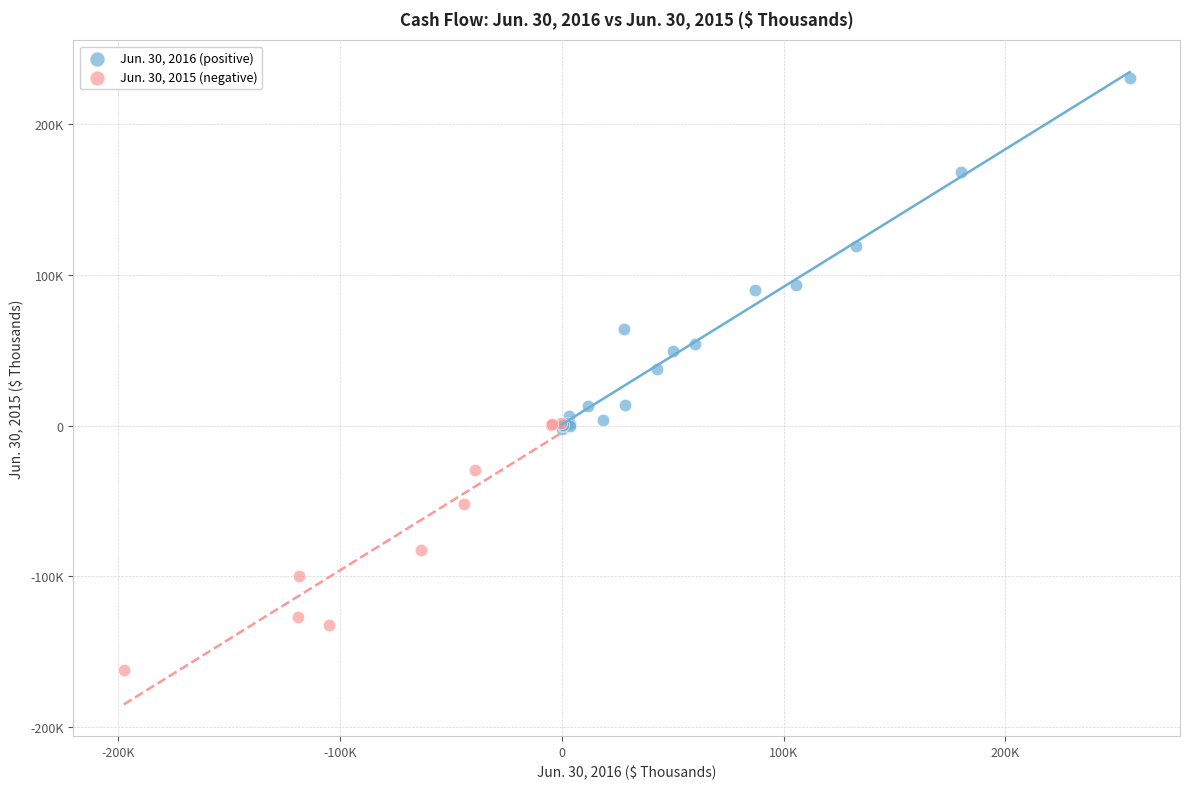

What are all the series names shown in the legend?

Jun. 30, 2016 (positive), Jun. 30, 2015 (negative)